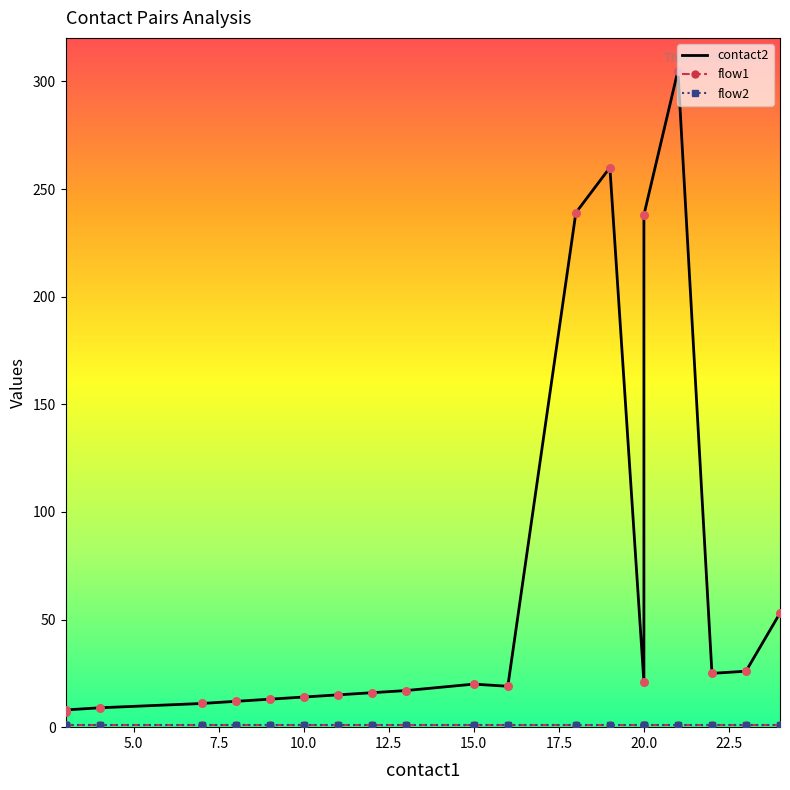

Which series contains the highest Y value?

contact2